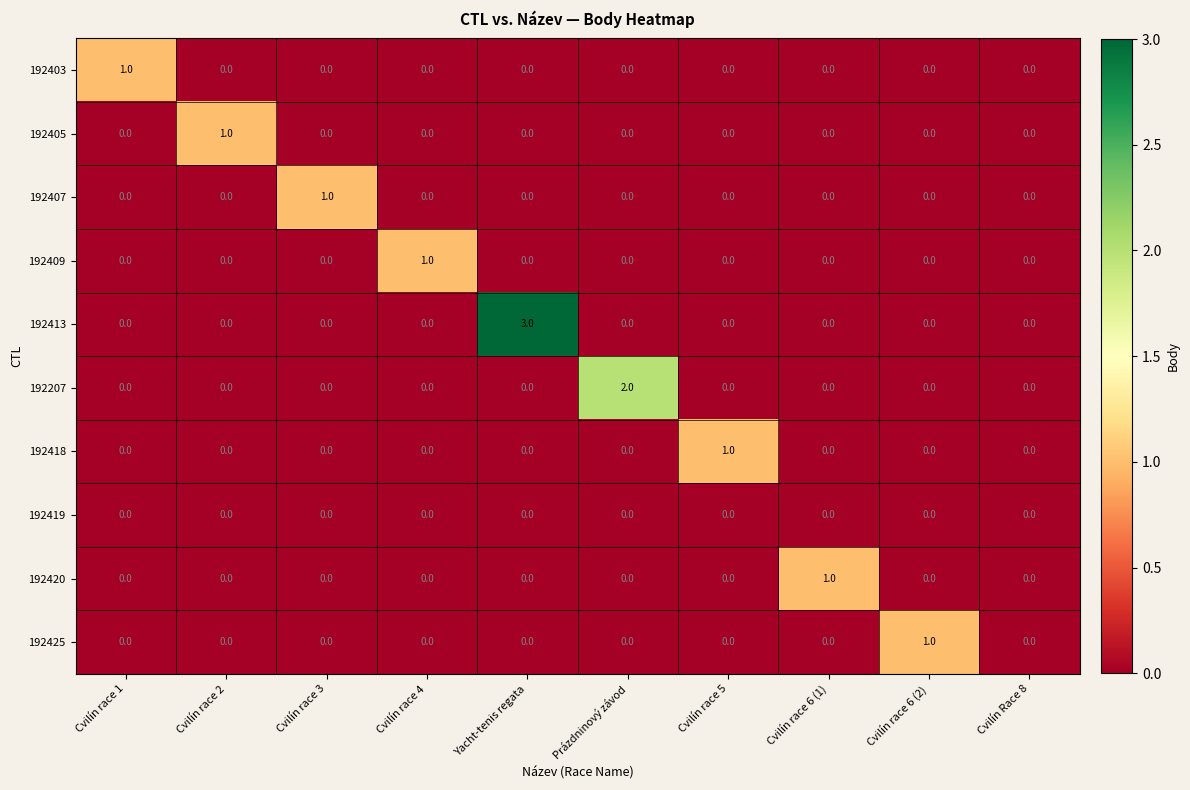

Is the value of 192207 at Prázdninový závod greater than the value of 192413 at Yacht-tenis regata?

No